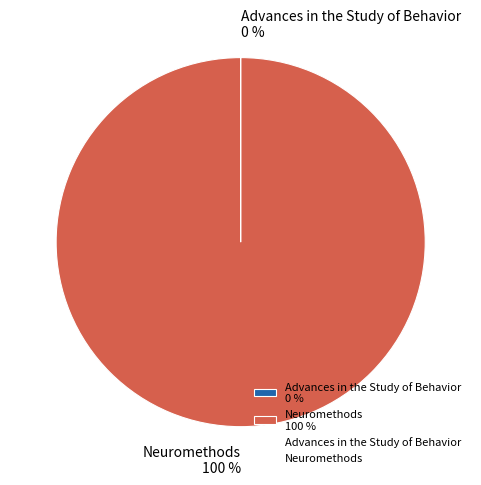

To the nearest percent, what portion does Neuromethods represent?

100%